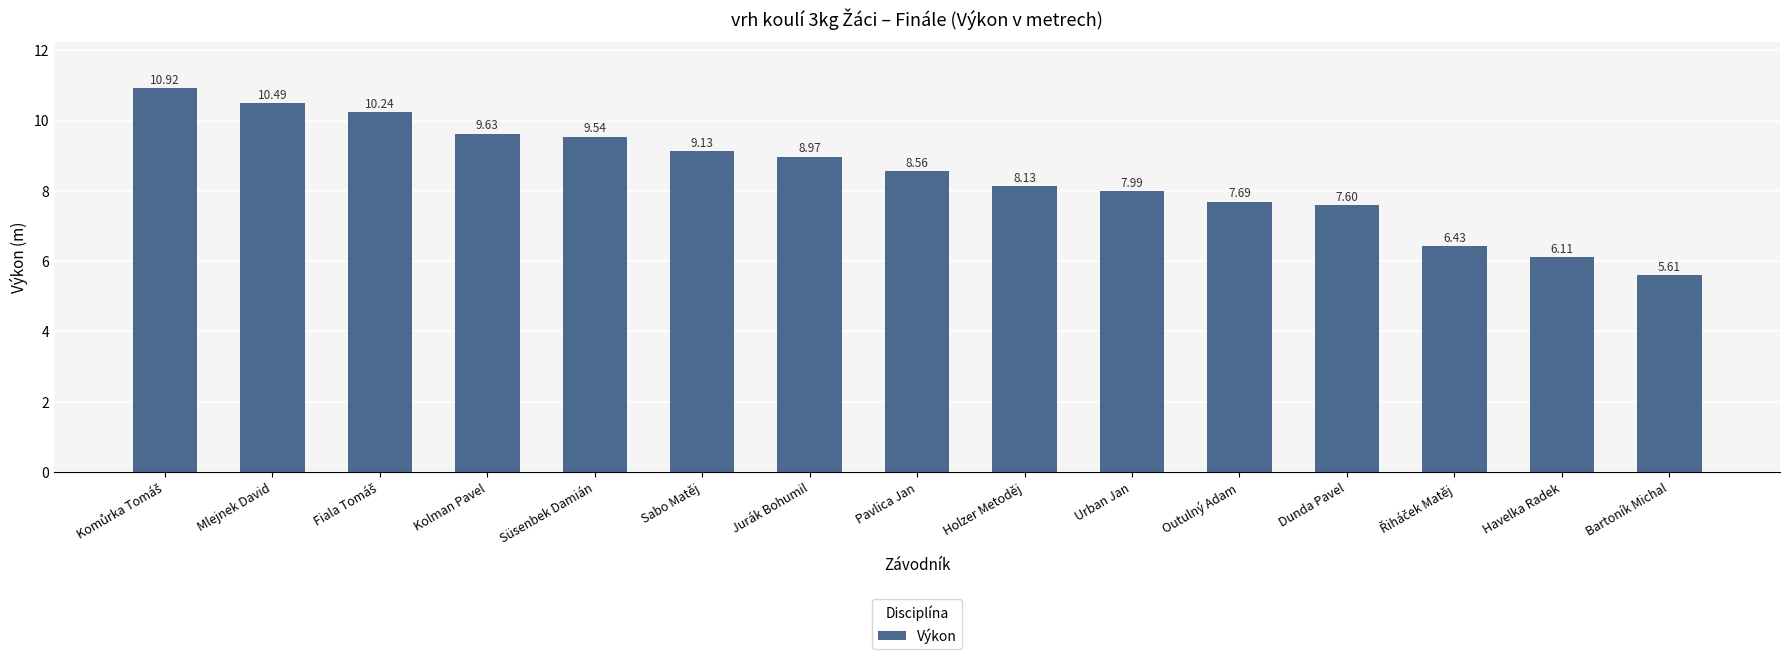

At which label is the value closest to 8?

Urban Jan